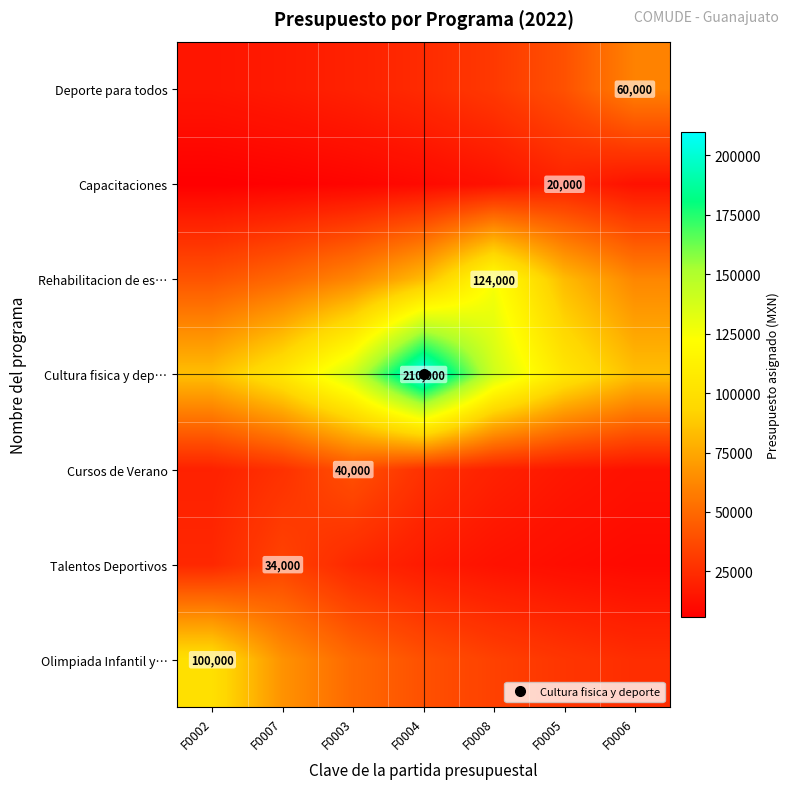

At which label is Deporte para todos closest to 37500?

F0005